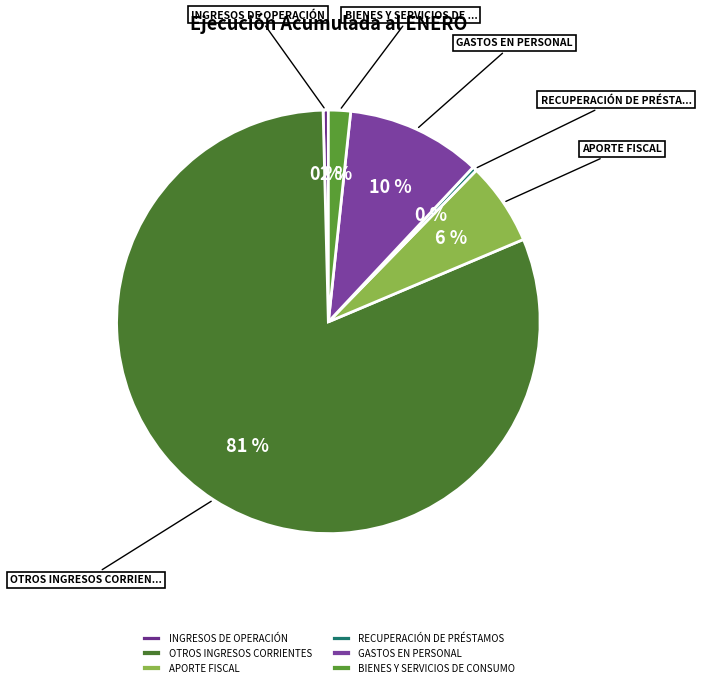

To the nearest percent, what is the average slice percentage?

17%